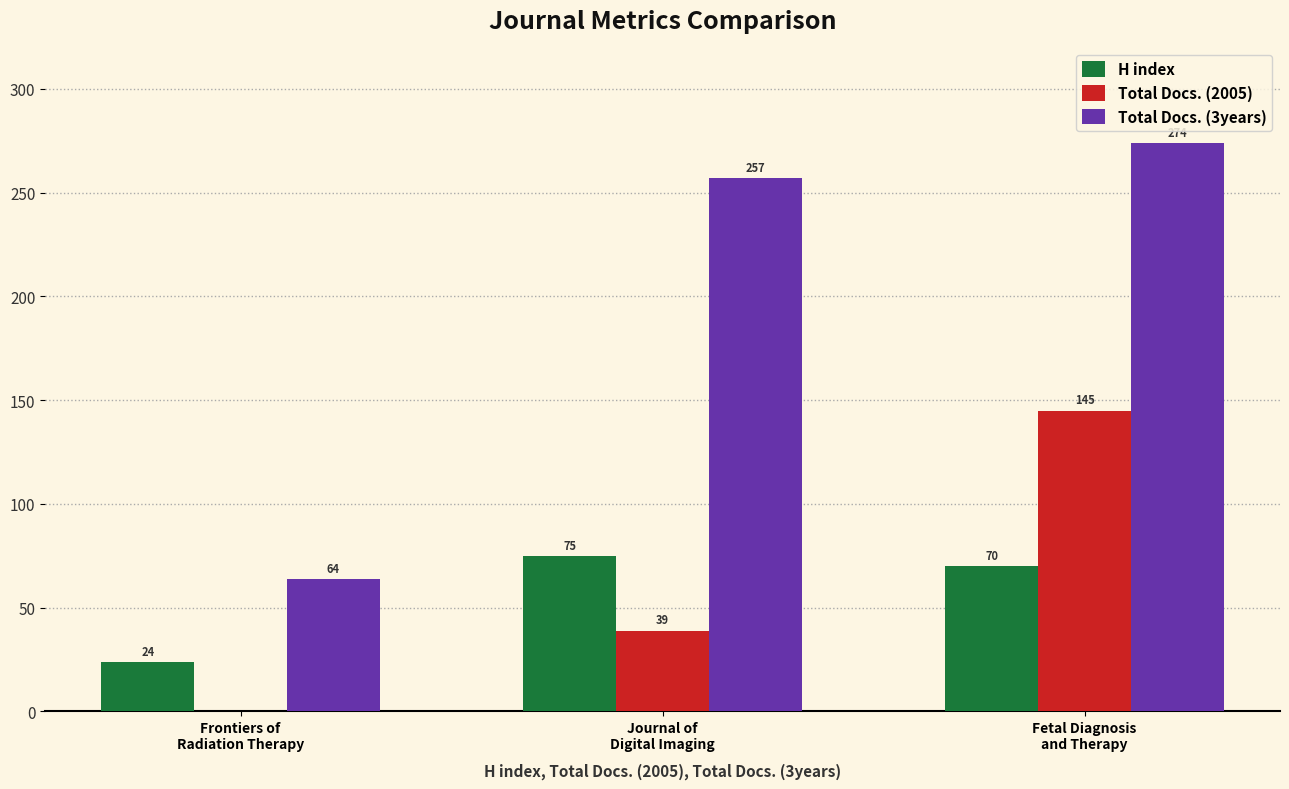

What is the maximum value shown in the chart?

274